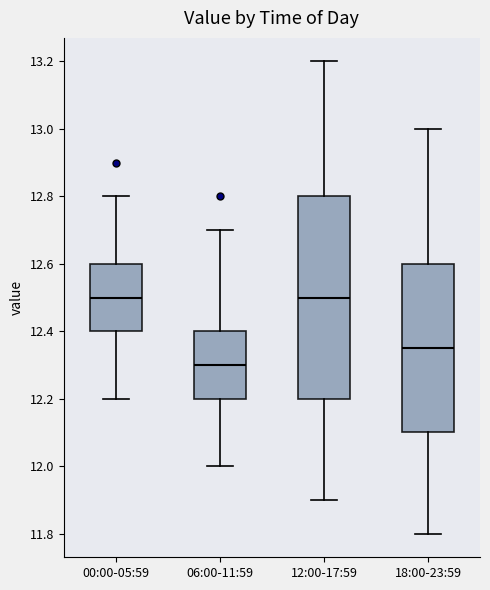

Reading left to right, read every box against the y-axis: the position of its median line, the range the box covers, and the ends of its whiskers. The values are not printed on the chart, so give them approximately, as read against the axis.

00:00-05:59: median 12.50, box 12.40 to 12.60, whiskers 12.20 to 12.80
06:00-11:59: median 12.30, box 12.20 to 12.40, whiskers 12.00 to 12.70
12:00-17:59: median 12.50, box 12.20 to 12.80, whiskers 11.90 to 13.20
18:00-23:59: median 12.36, box 12.10 to 12.60, whiskers 11.80 to 13.00